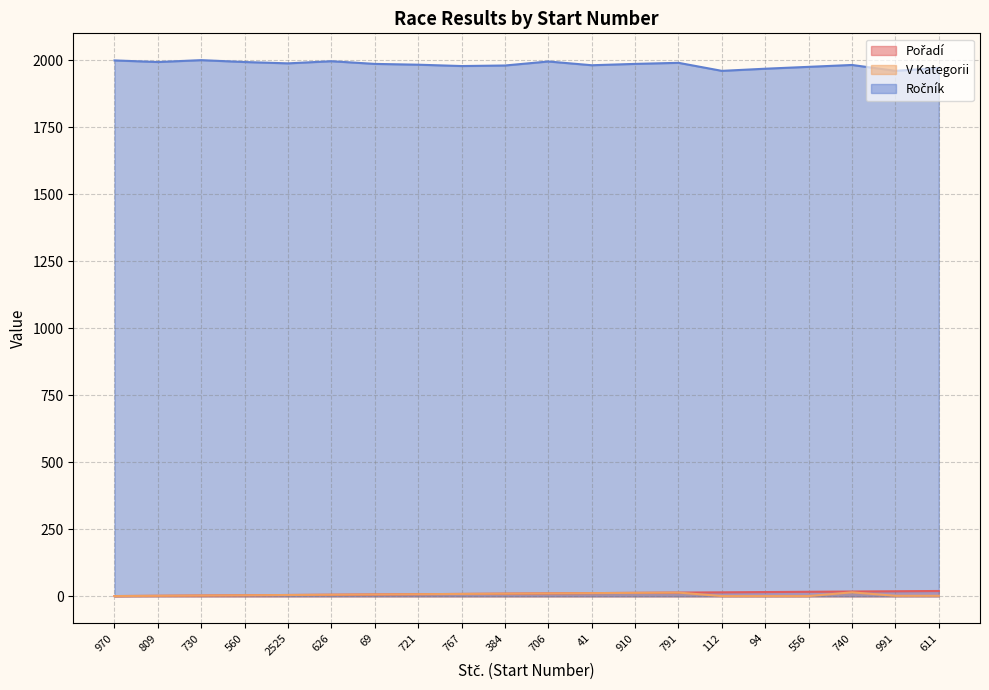

What is the difference between the second highest and minimum values in the Pořadí series?

18